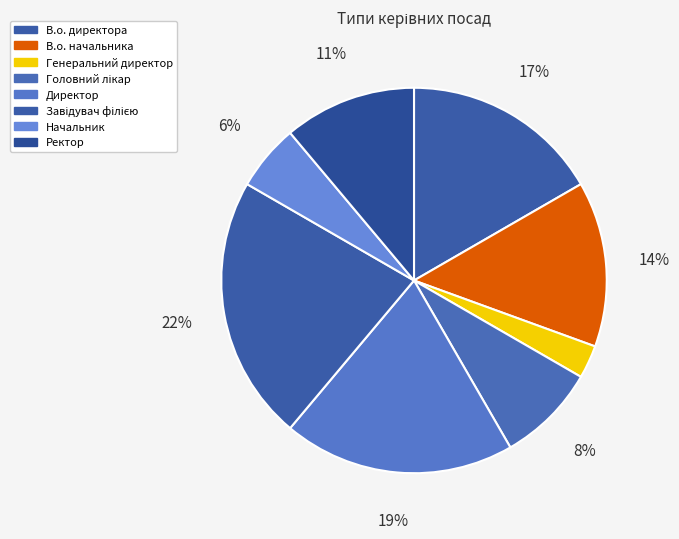

What percentage do Завідувач філією and В.о. начальника together represent?

36.1%